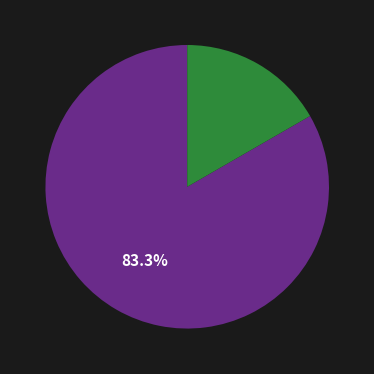

How many segments does this pie chart have?

2